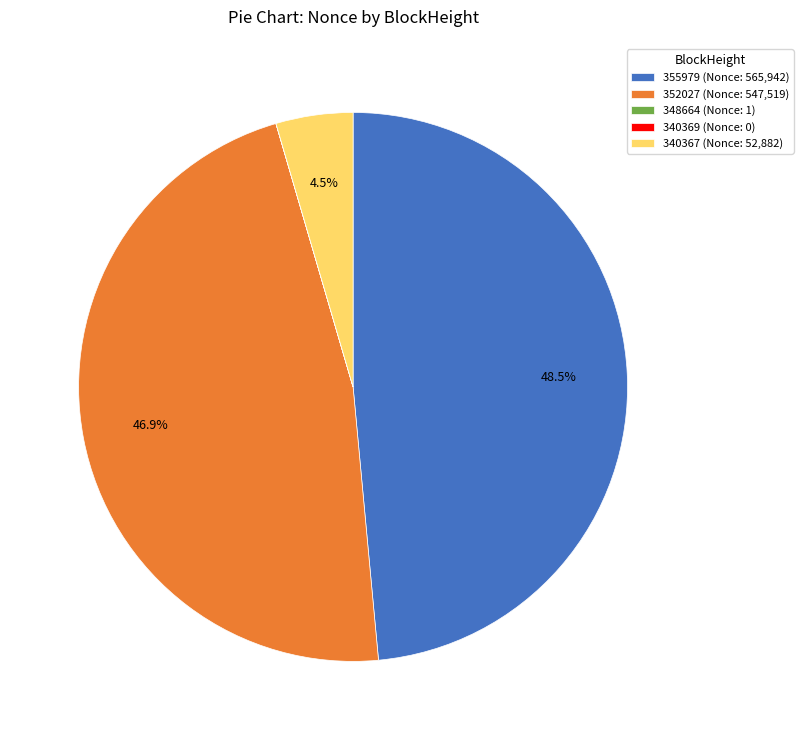

What portion of the pie excludes 352027?

53.1%